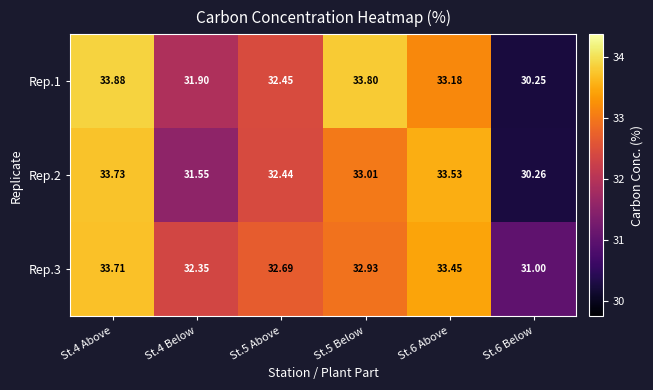

How many data points in Rep.1 are above 33?

3